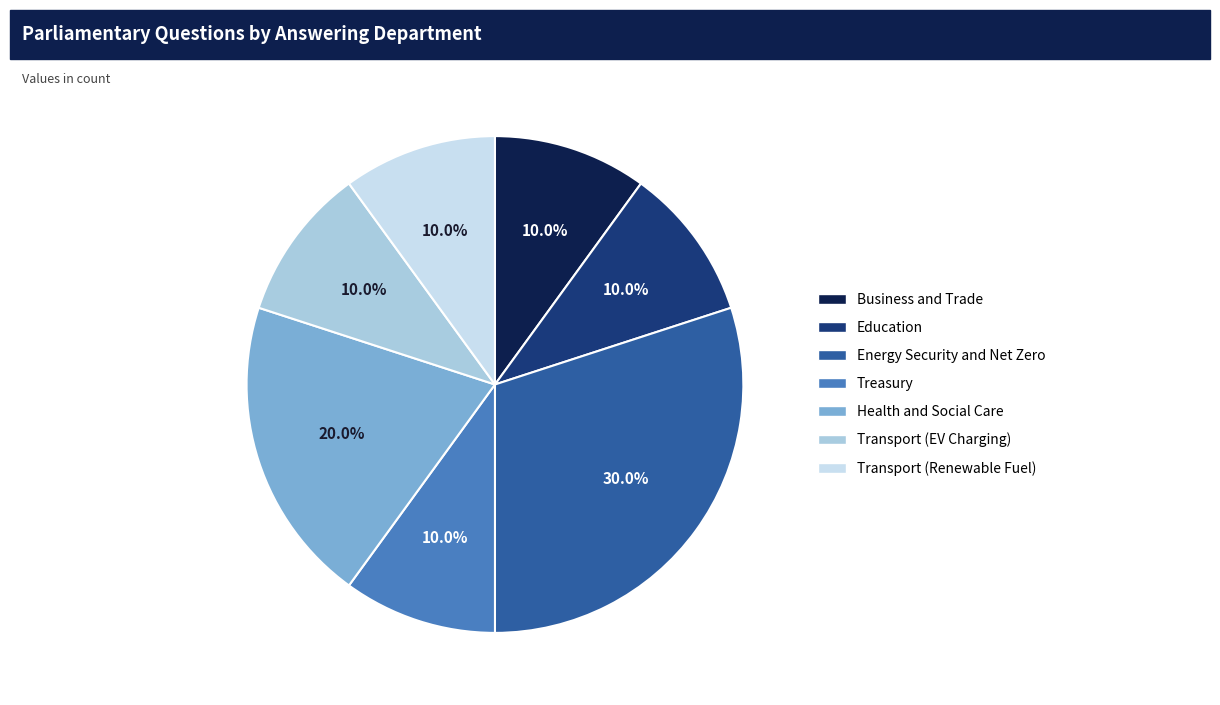

Is there a majority slice in this chart?

No